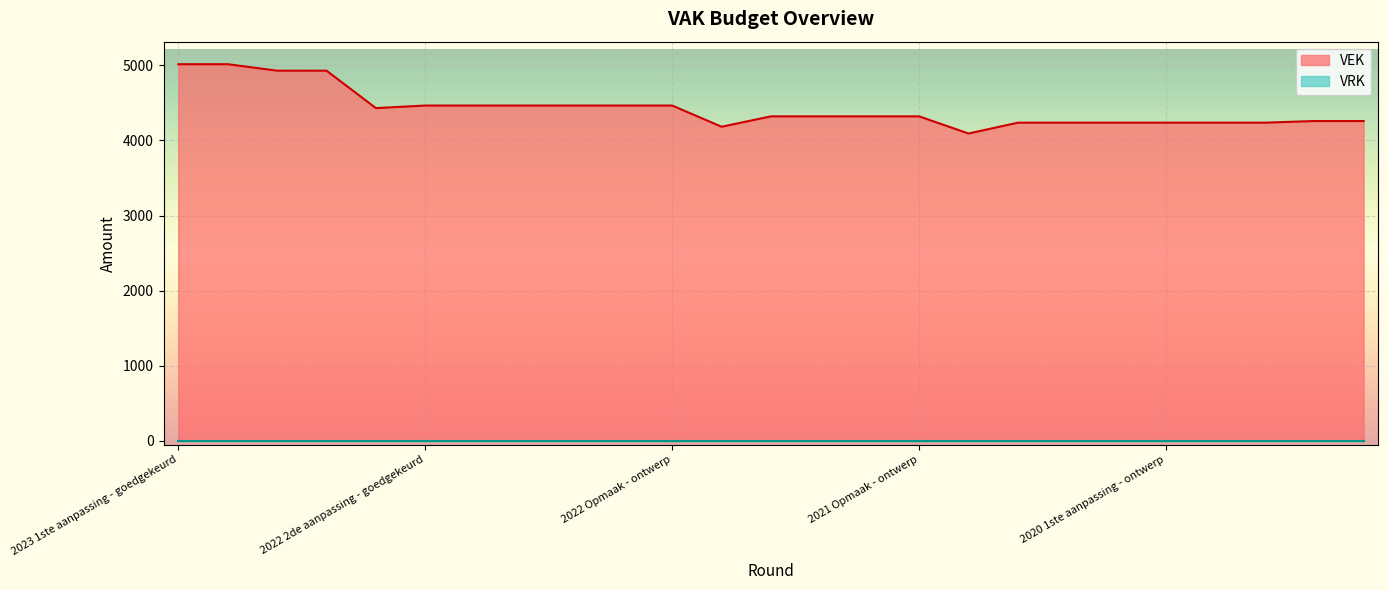

How many interior local valleys (lower than both neighbors) does the data have?

3